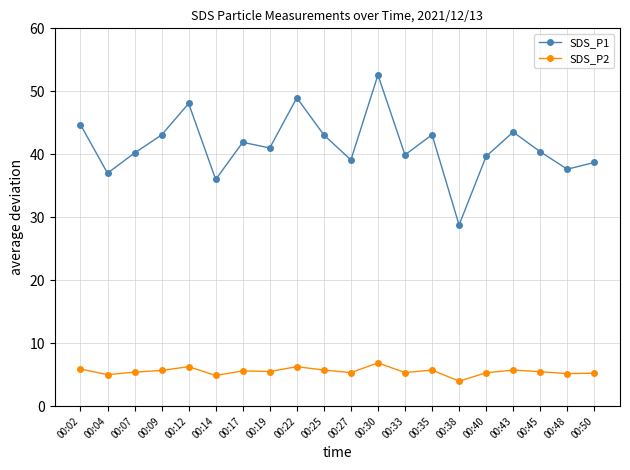

How many categories are shown in the chart?

20